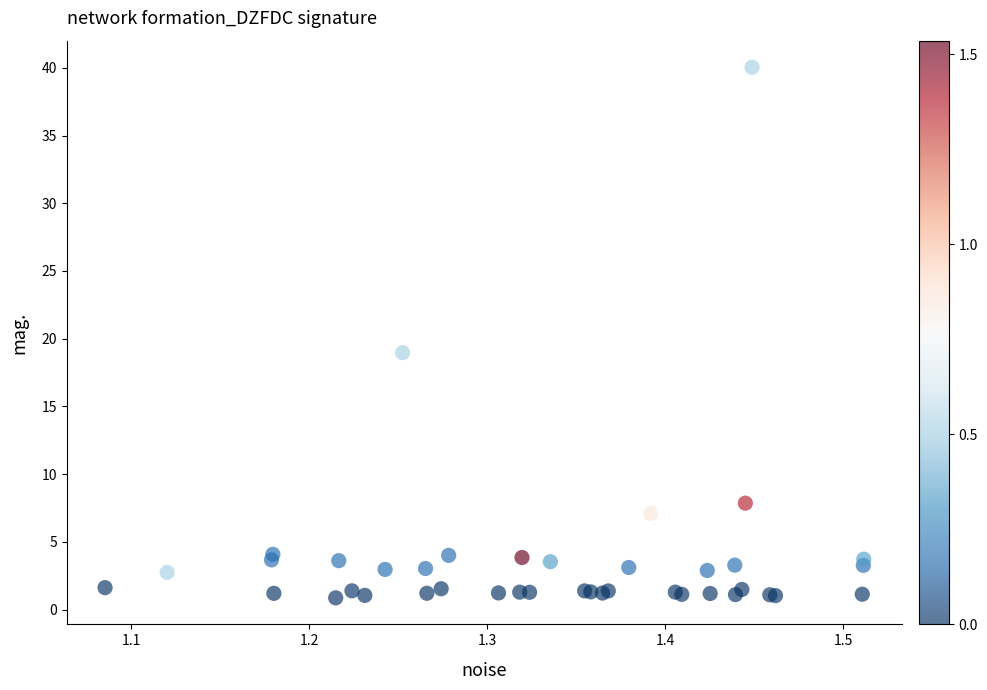

What Y value in the scatter plot is closest to 20?

19.0